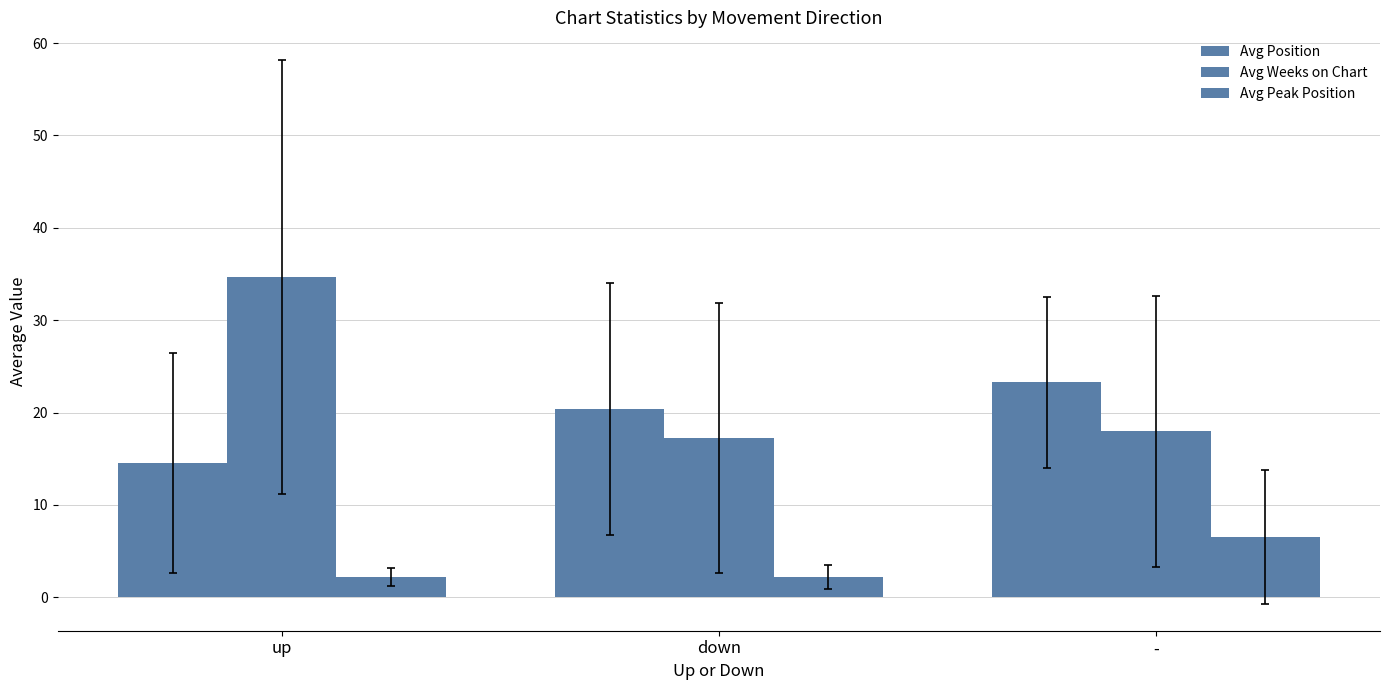

How many values in the Avg Position series are below 20?

1